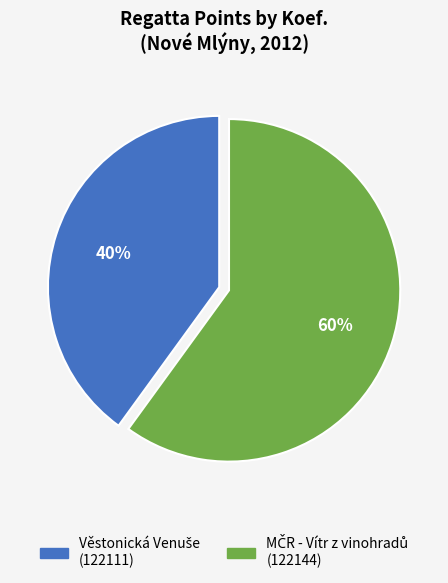

Does any single category account for the majority?

Yes